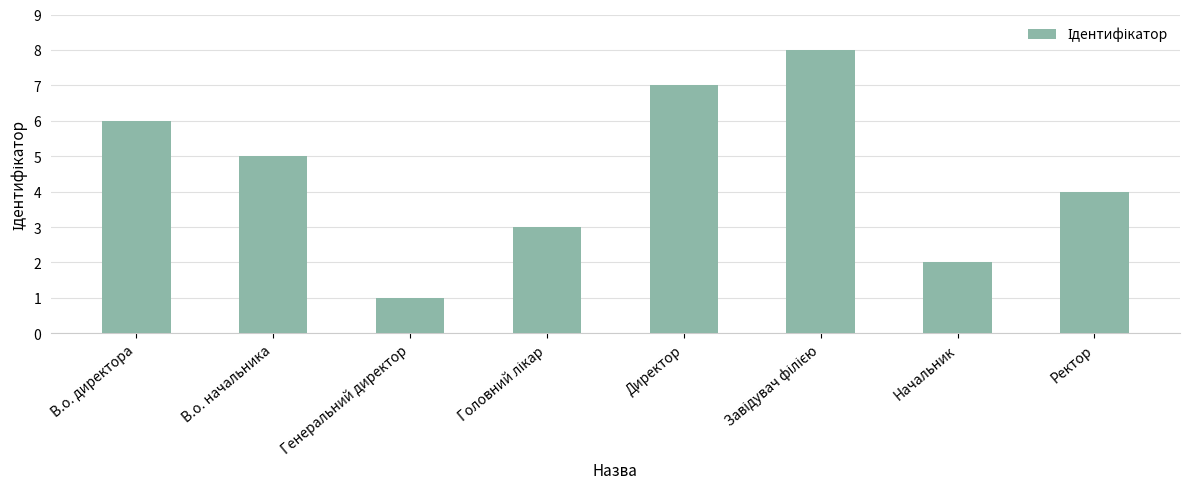

What is the greatest value displayed?

8